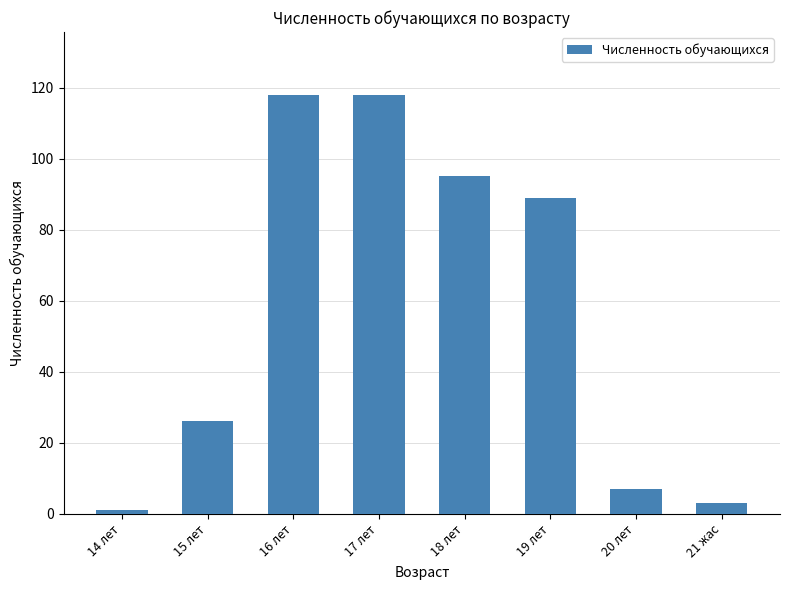

What is the label of the 8th bar from the left?

21 жас